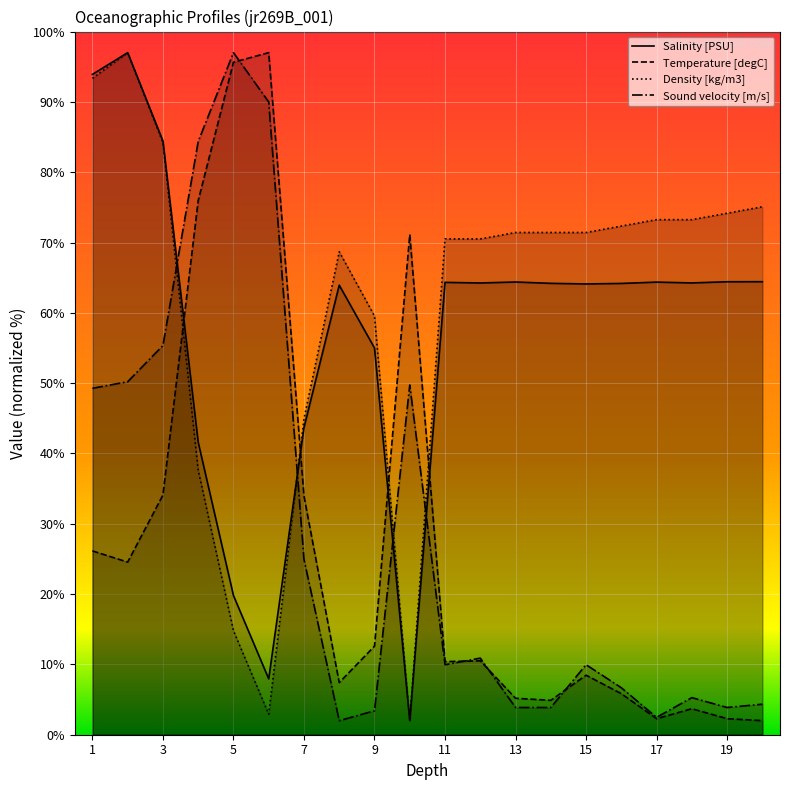

At how many categories does at least one series exceed 4?

20